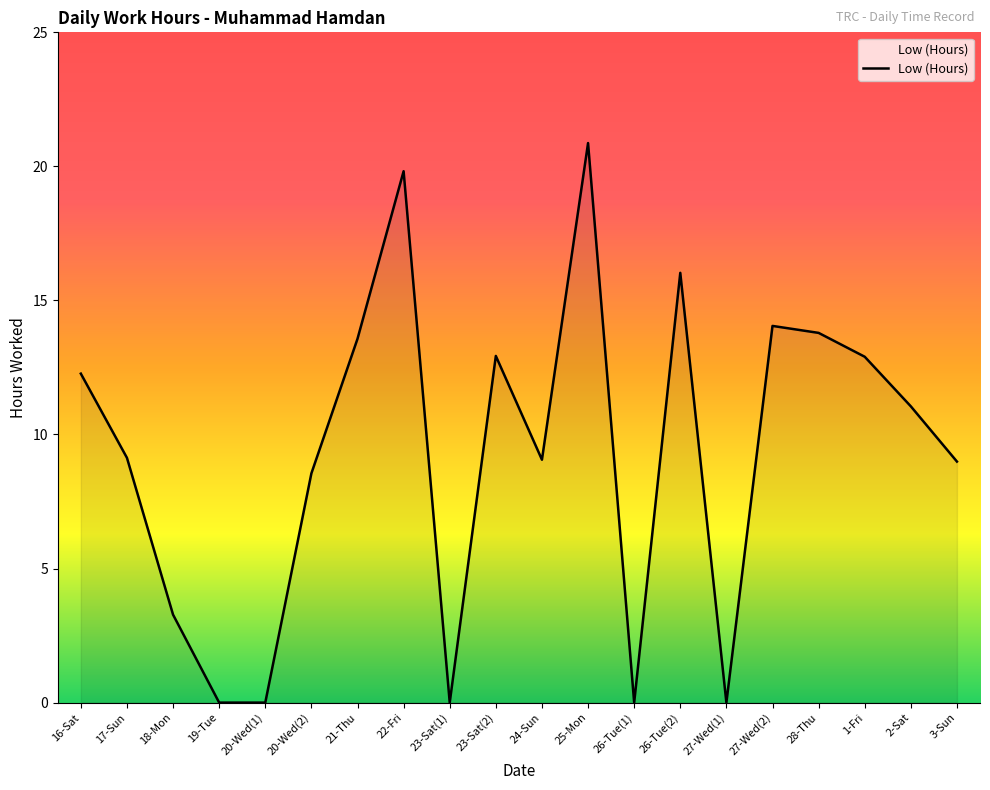

What is the change in value from 22-Fri to 23-Sat(2)?

-6.9